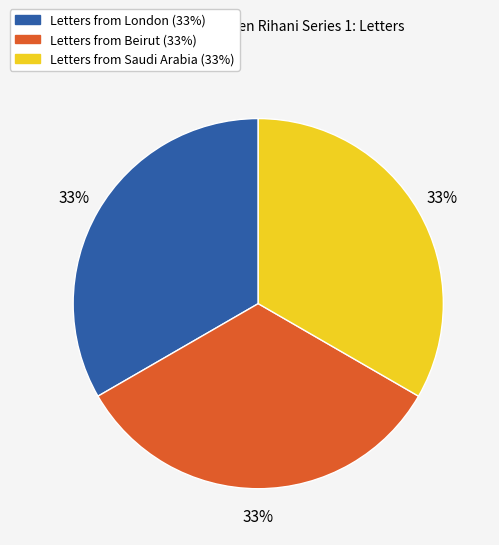

How many segments does this pie chart have?

3